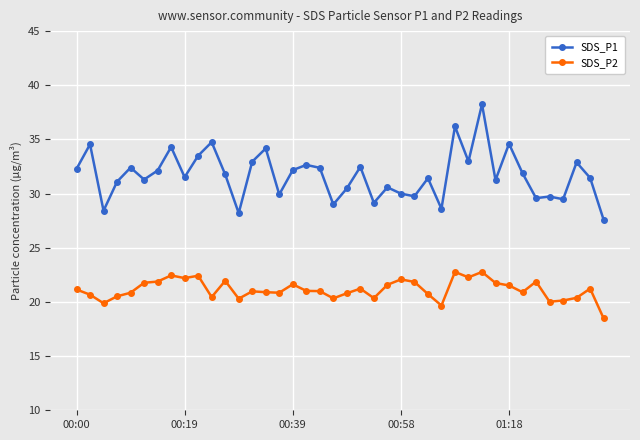

What is the smallest value displayed?

18.5